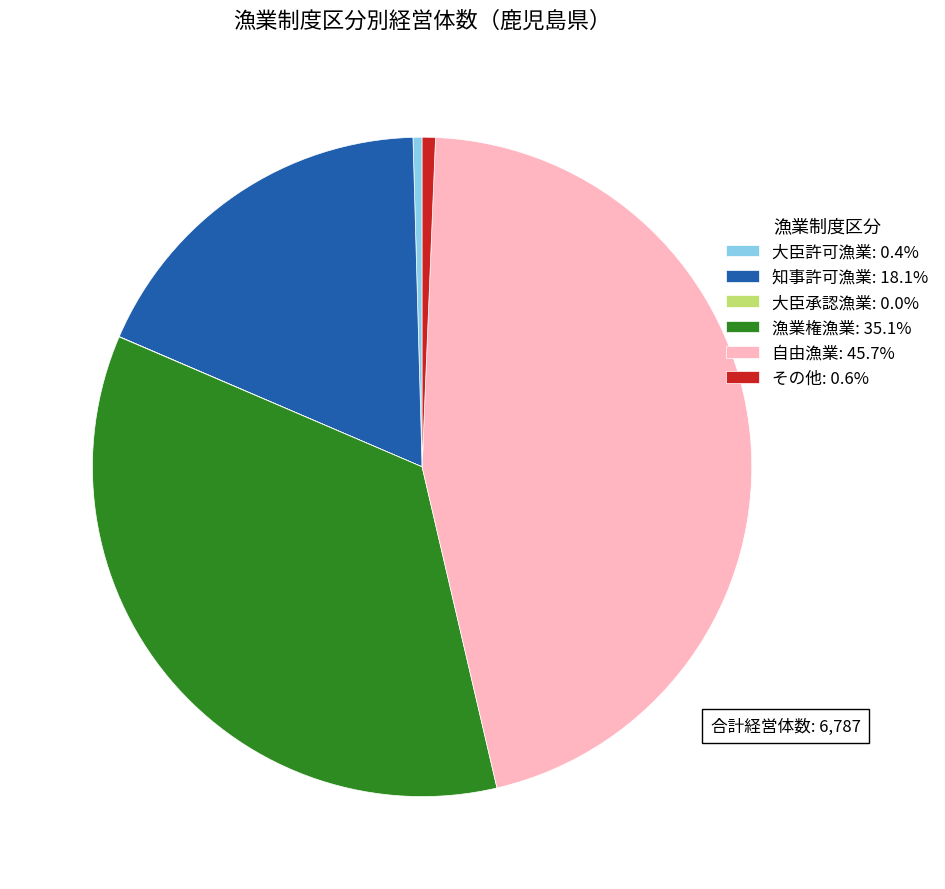

Is it true that 自由漁業 is 40% of the pie?

False